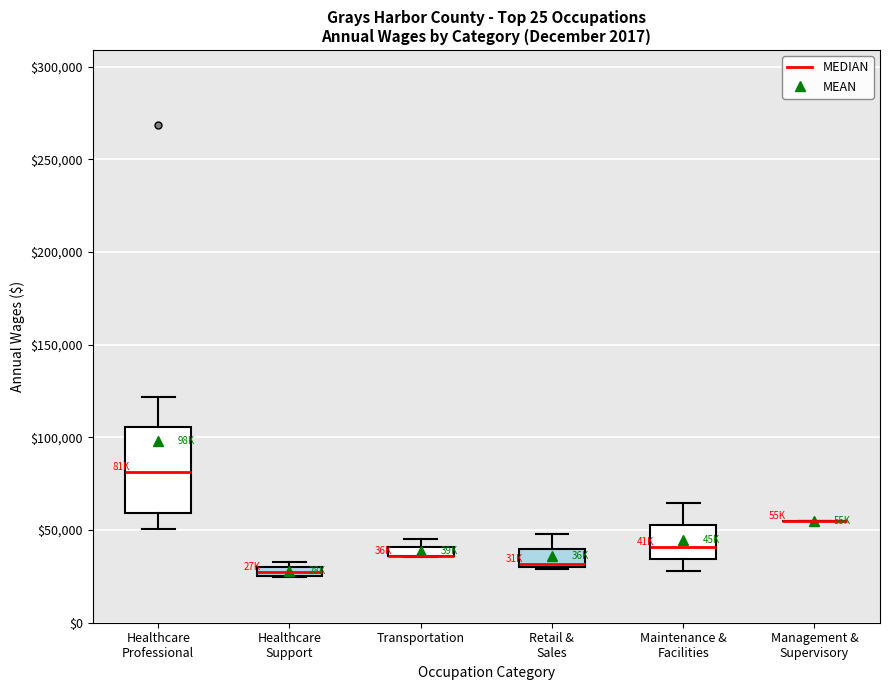

Which box is the tallest, from its lower edge to its upper edge?

Healthcare Professional